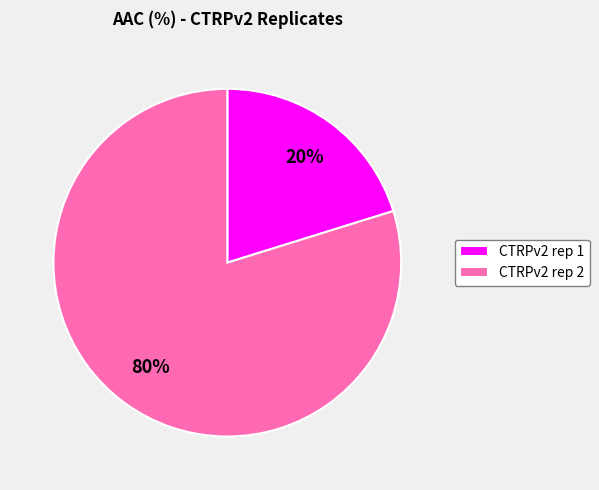

Approximately how many times larger is the value at CTRPv2 rep 2 compared to CTRPv2 rep 1?

4.0